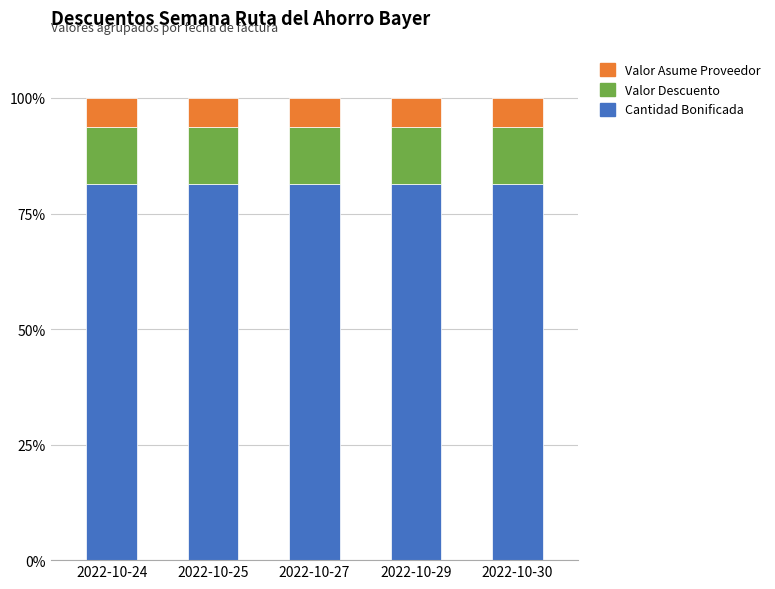

What is the sum of all Cantidad Bonificada values?

406.6